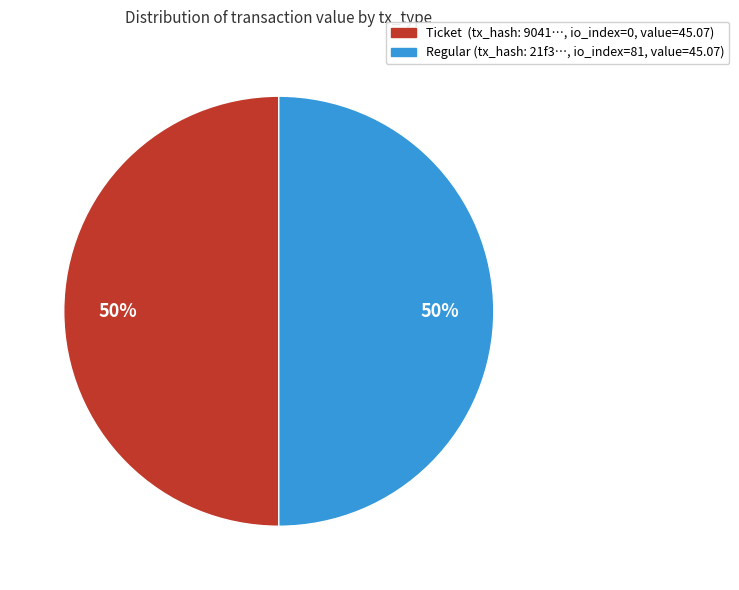

To the nearest percent, what is the average slice percentage?

50%